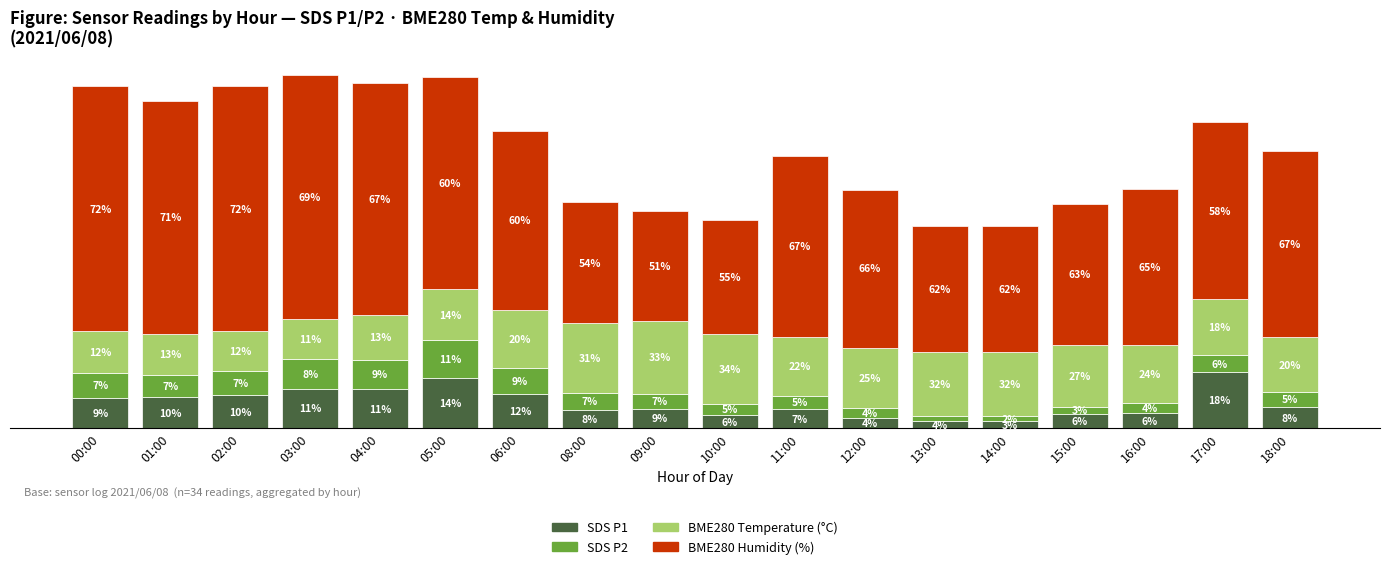

Are the bars grouped side by side (vs. stacked)?

No